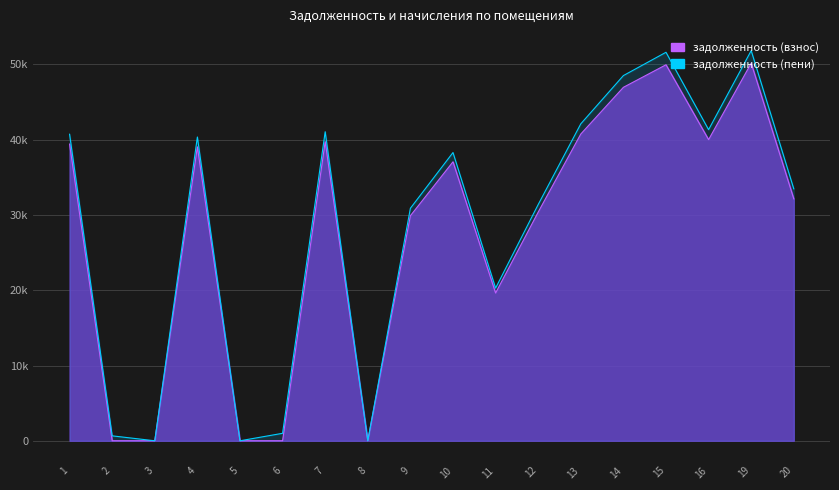

List the labels in order of задолженность (пени) value, smallest first.

3, 8, 5, 2, 6, 11, 9, 12, 20, 10, 4, 1, 7, 16, 13, 14, 15, 19